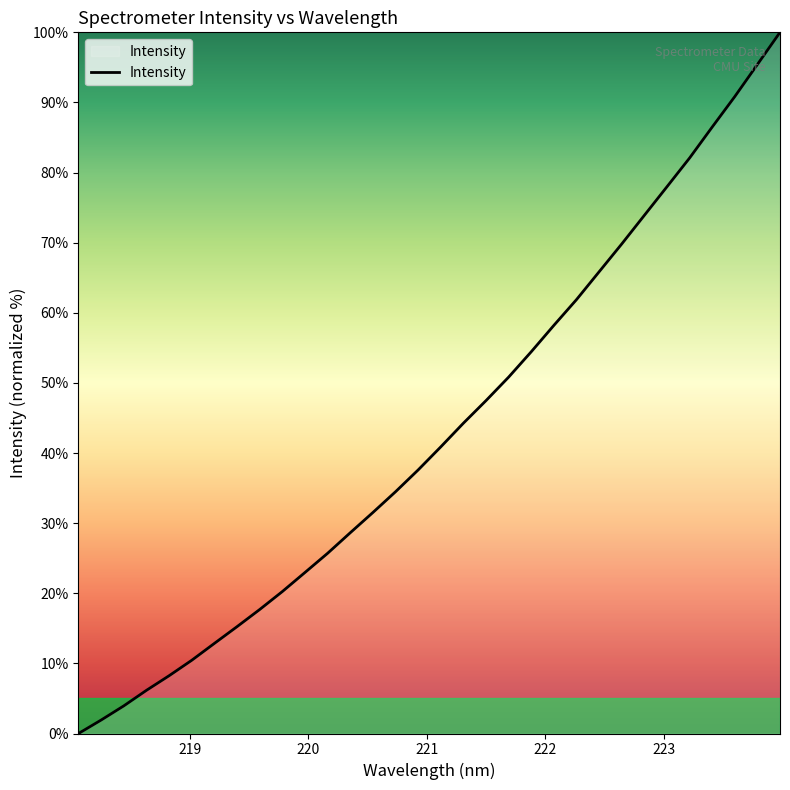

What is the difference between the maximum and minimum values?

100.0